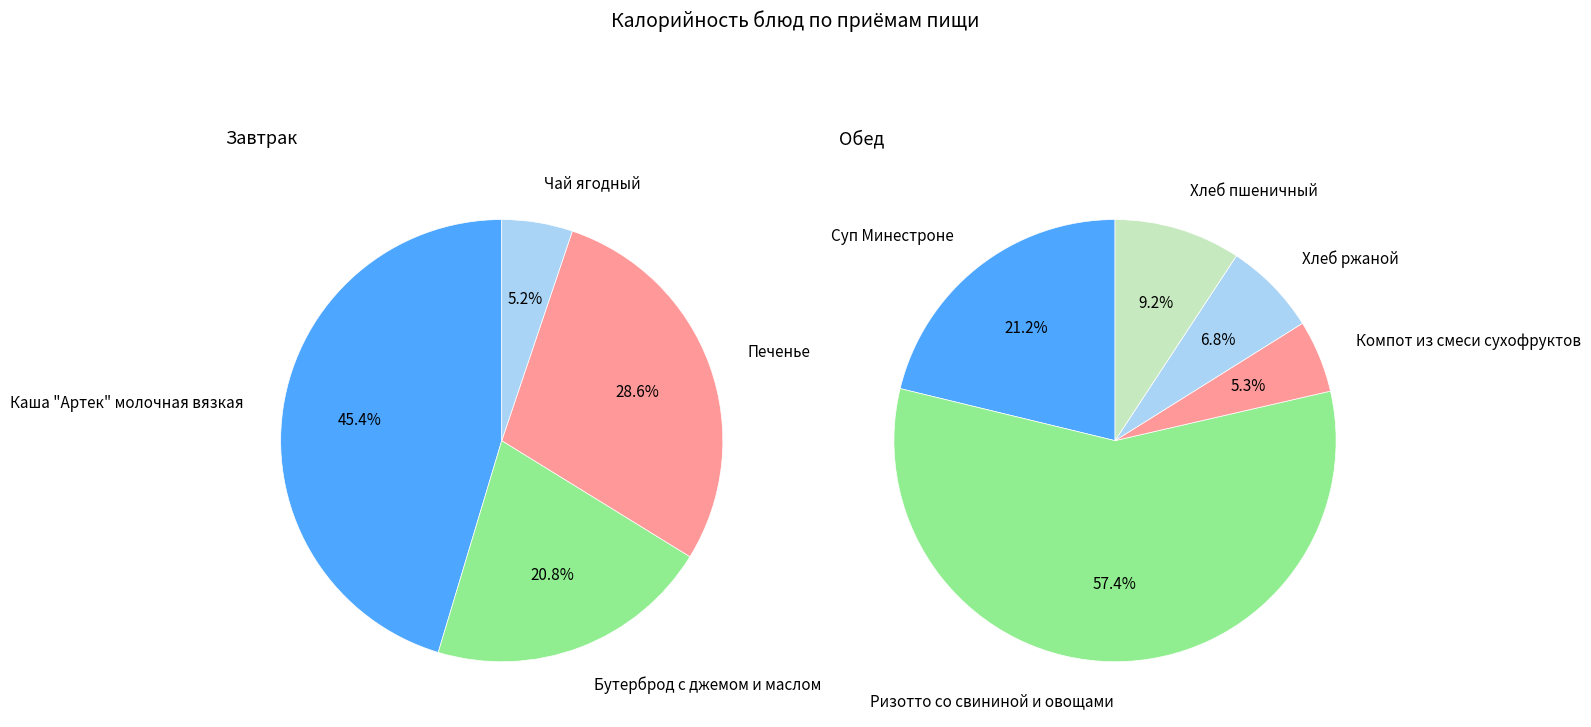

To the nearest percent, what is the combined percentage of Каша "Артек" молочная вязкая and Печенье?

74%